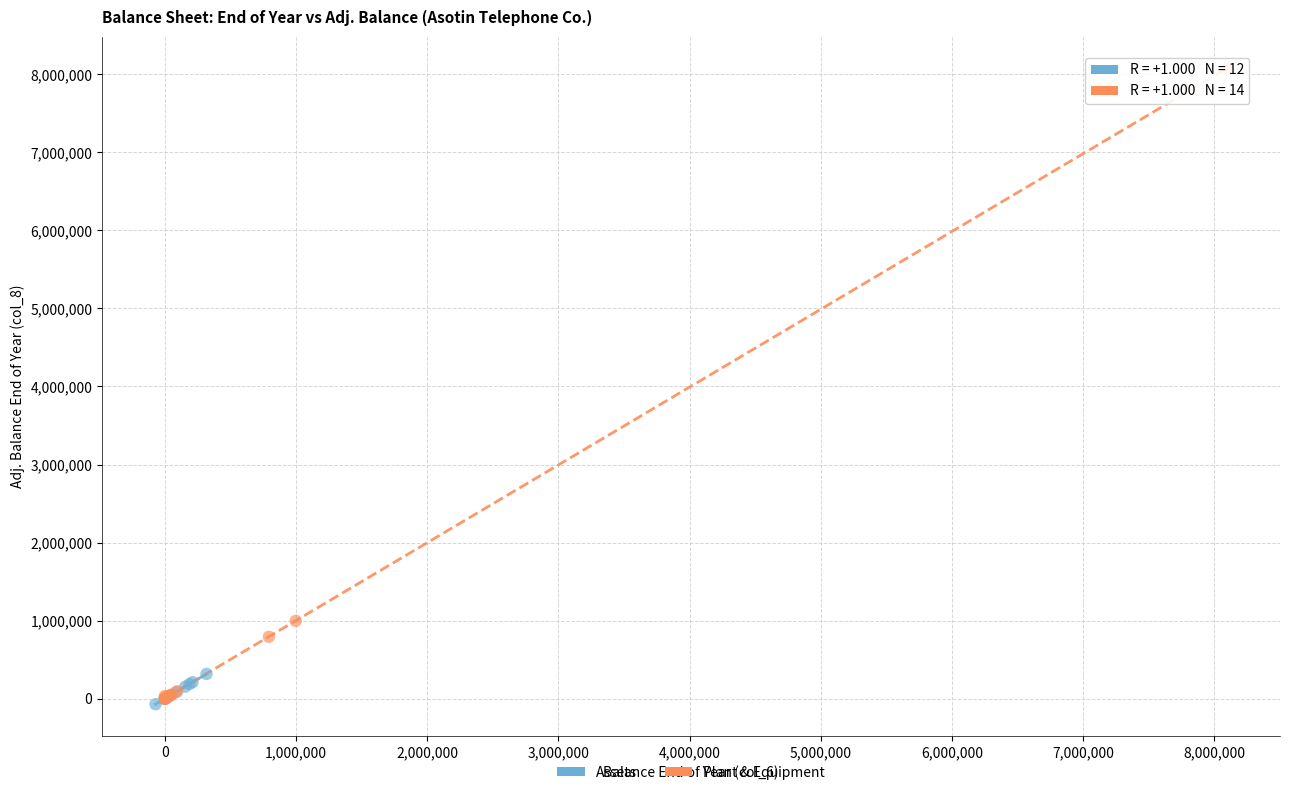

Which series contains the highest Y value?

Plant & Equipment